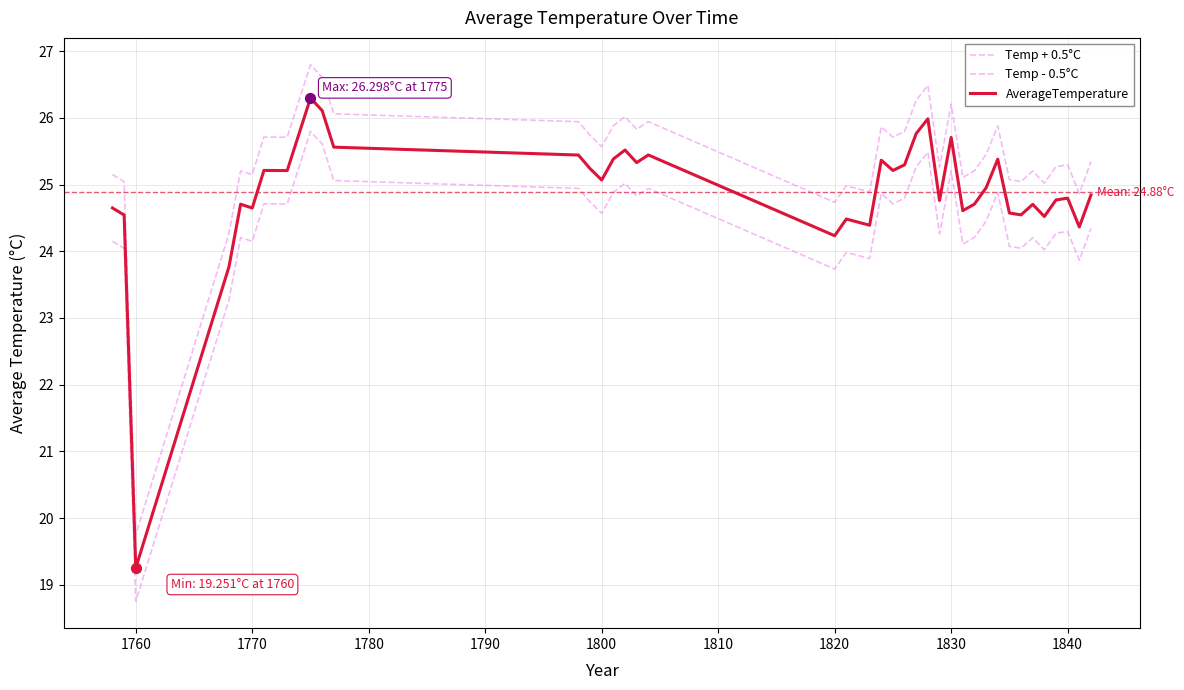

How many lines are shown in the chart?

3